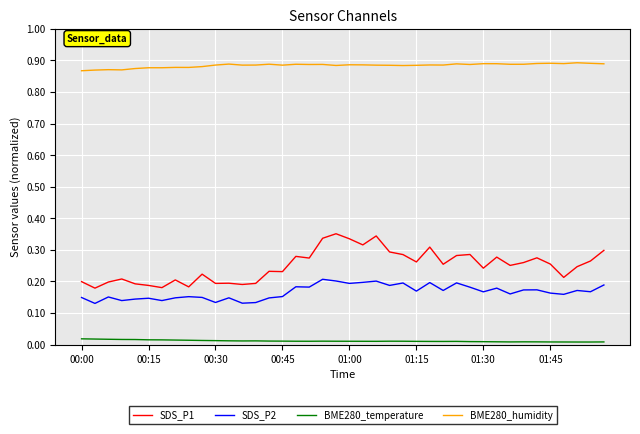

True or false: SDS_P1 and BME280_humidity cross at least once.

False